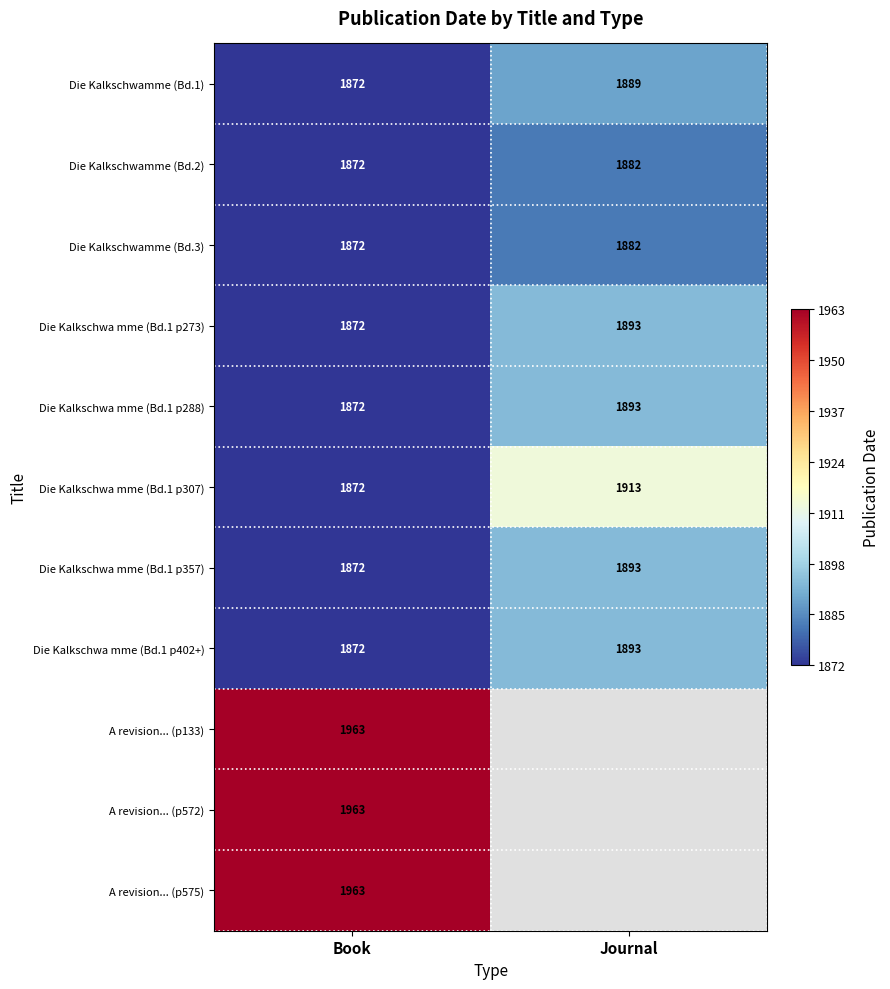

The Die Kalkschwa mme (Bd.1 p307) series shows 1913 at Journal. True or false?

True